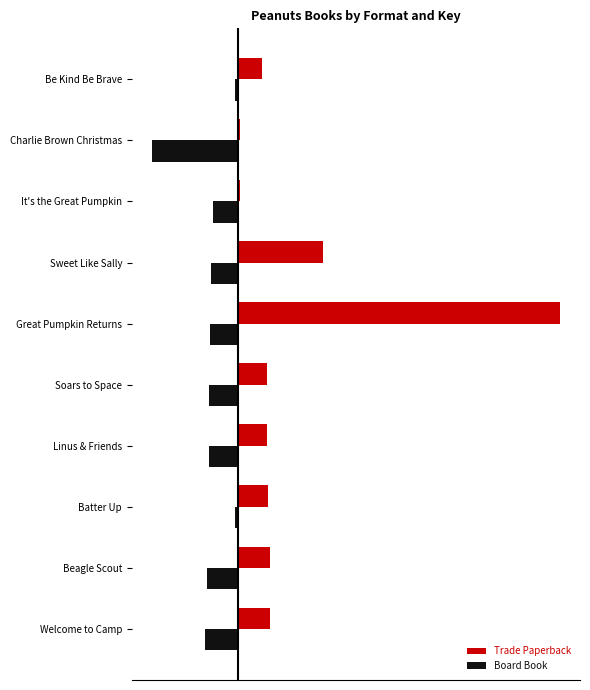

Which series has the largest total across all categories?

Trade Paperback